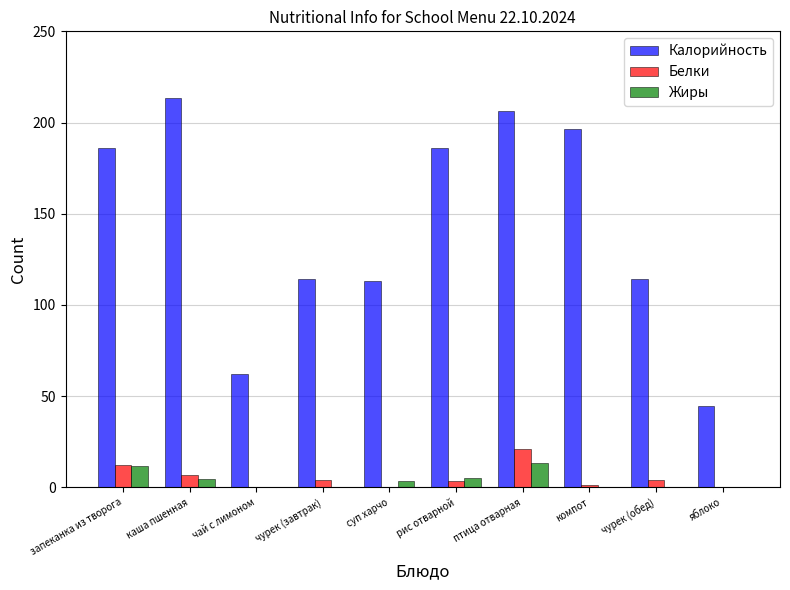

Is the value of Белки at чай с лимоном greater than the value of Жиры at запеканка из творога?

No